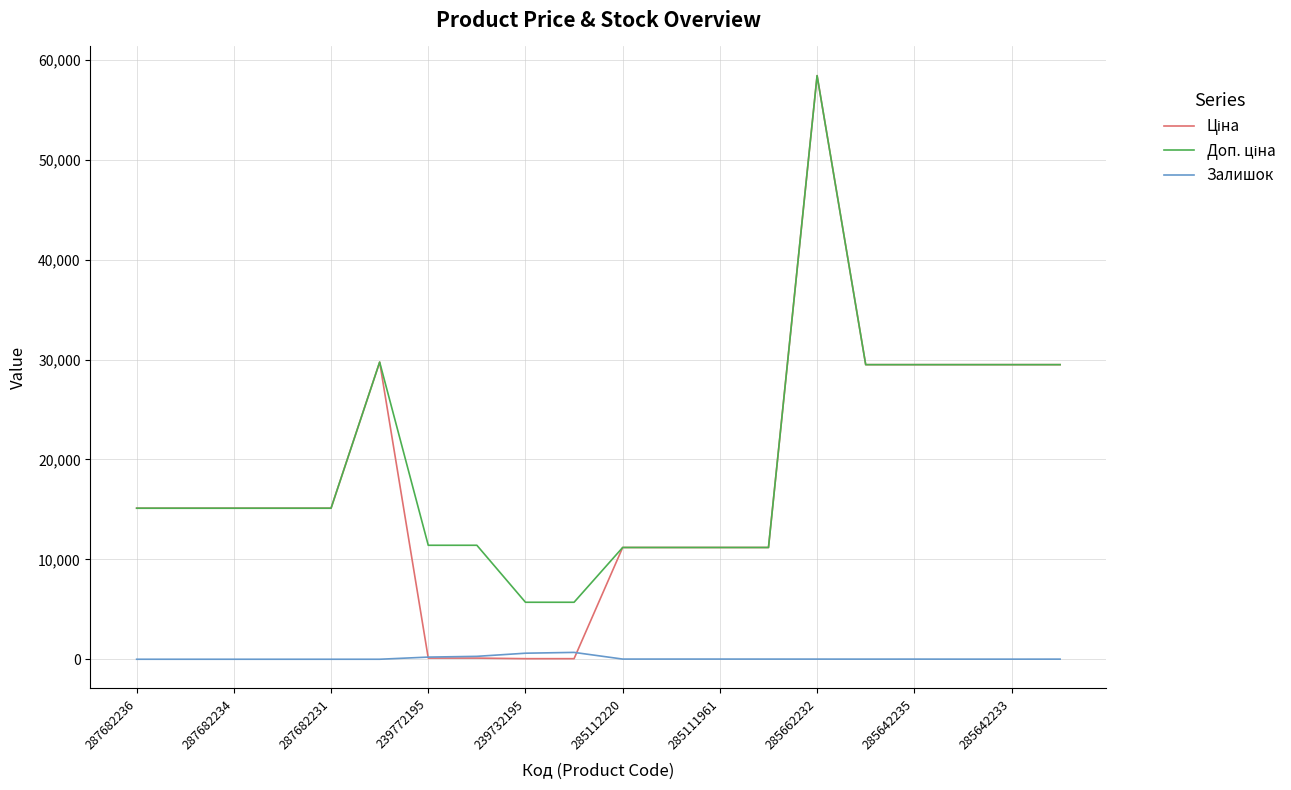

What is the maximum value shown in the chart?

58426.5